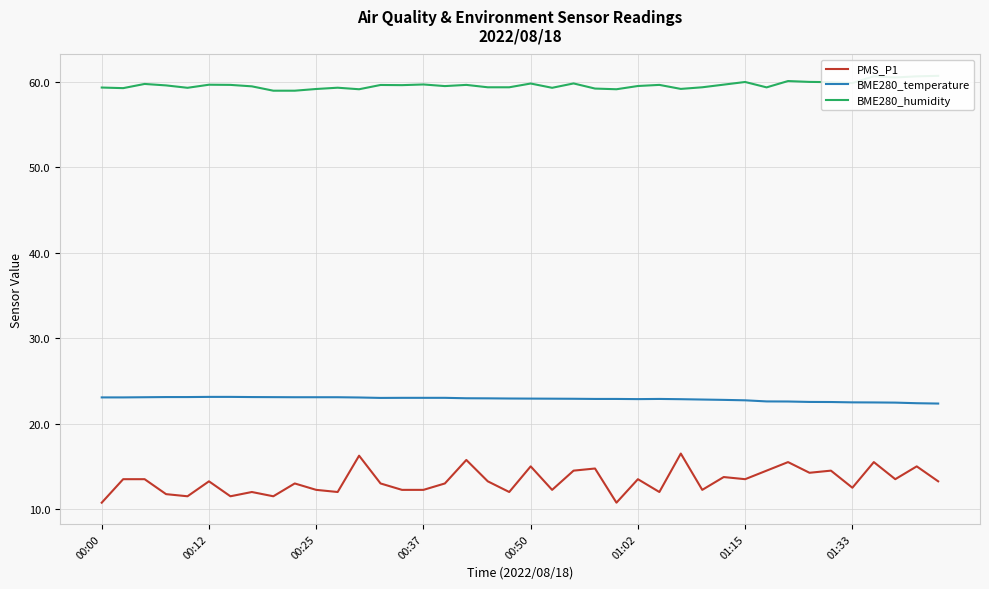

Which series has the largest total across all categories?

BME280_humidity